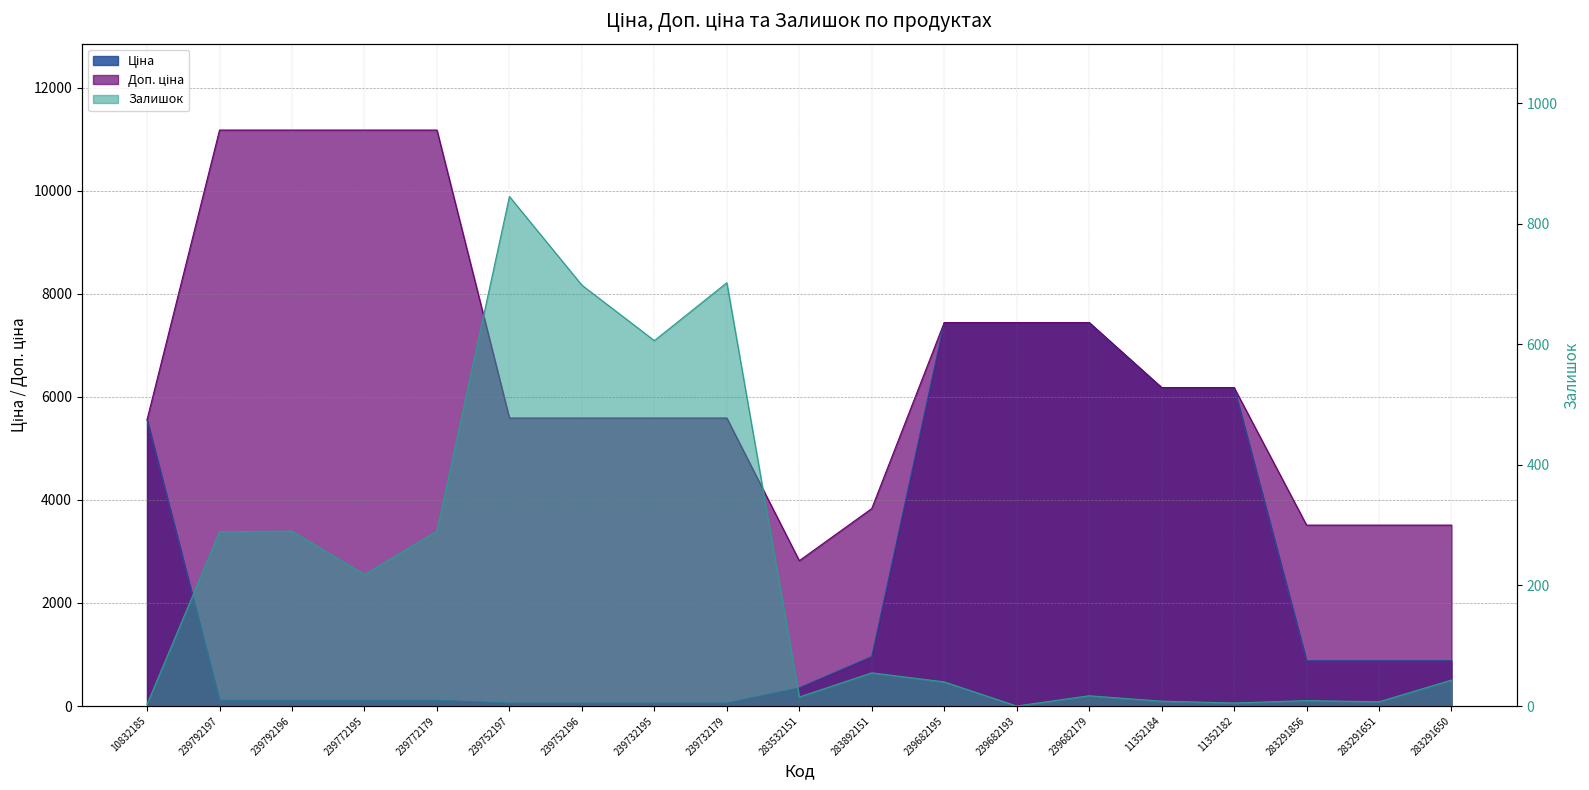

What position from the left is 239732179?

9